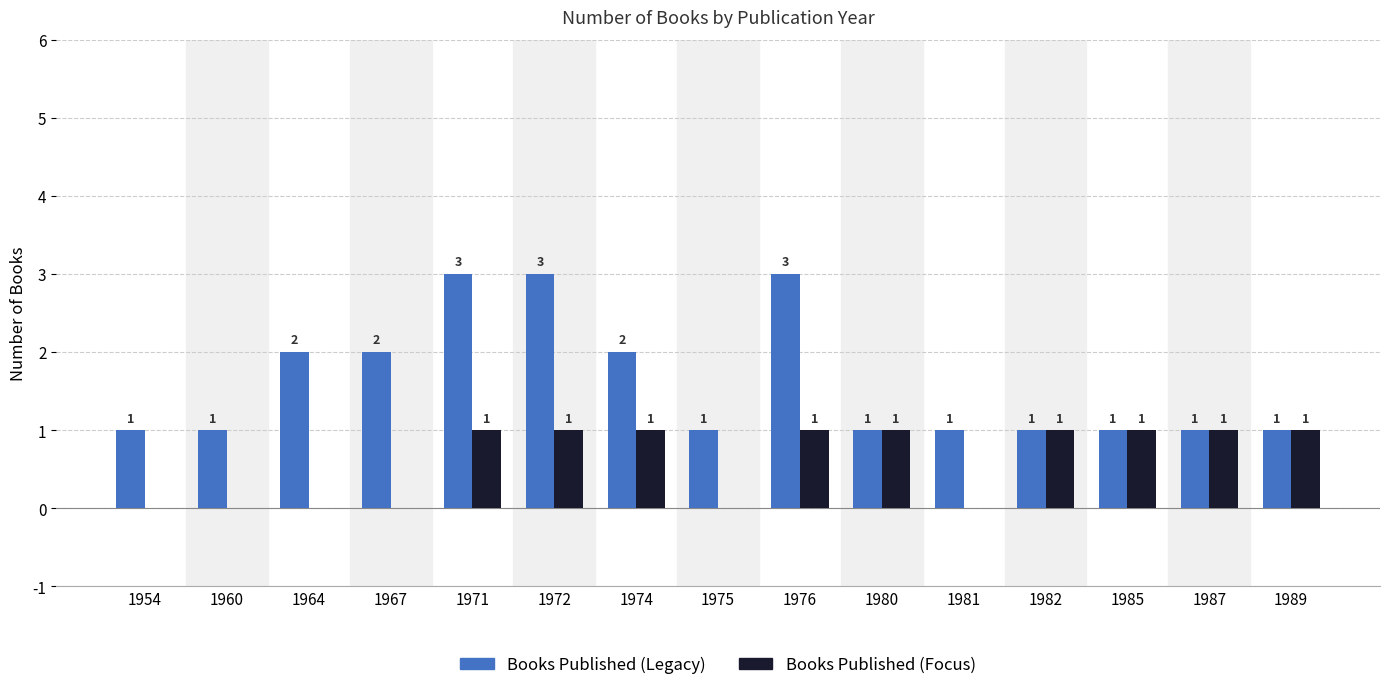

The value of Books Published (Legacy) at 1967 is 3. True or false?

False